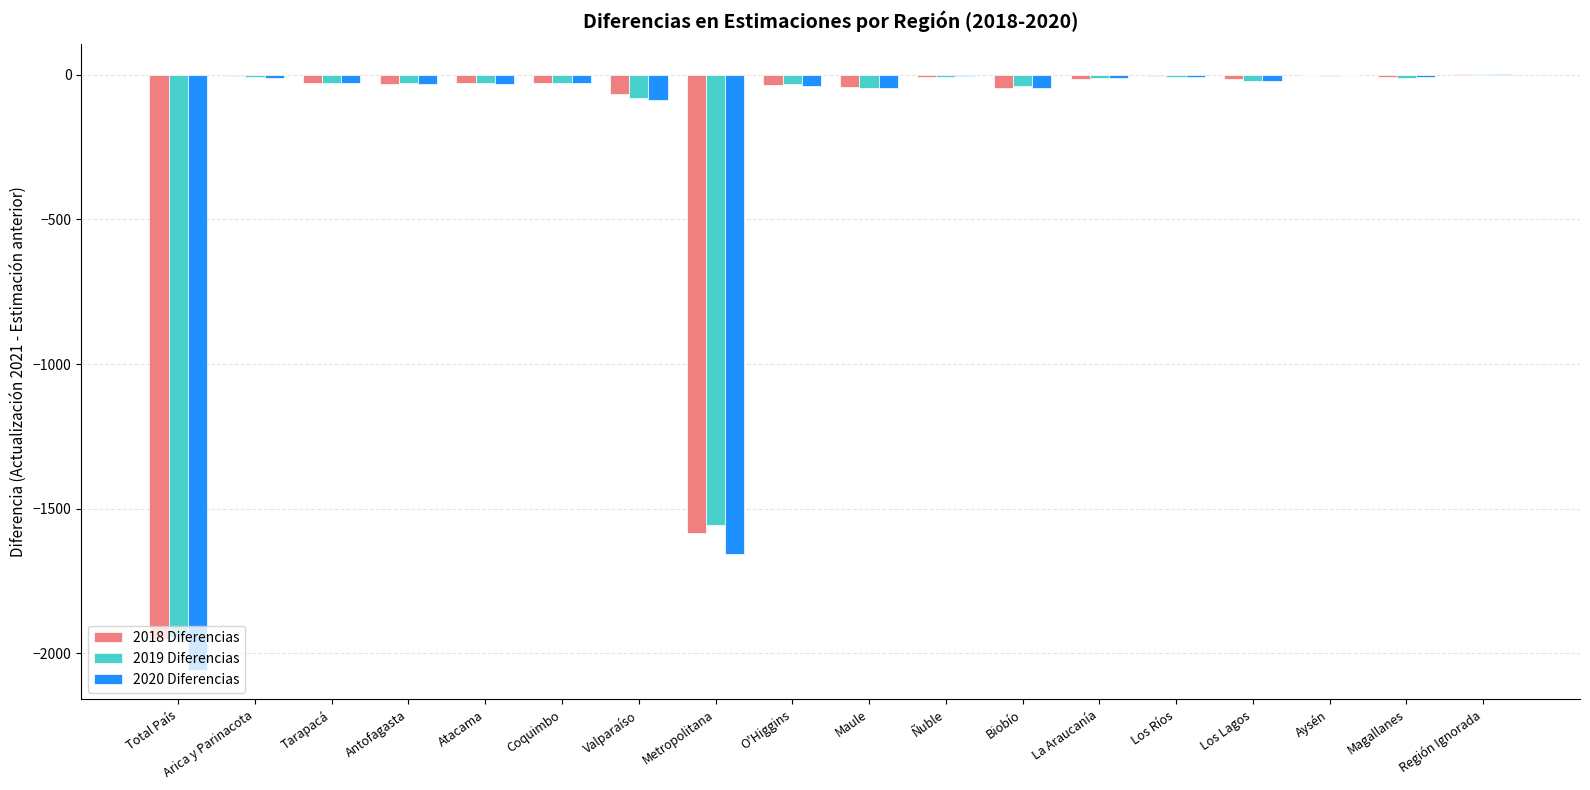

What is the difference between the 2018 Diferencias values at La Araucanía and Región Ignorada?

15